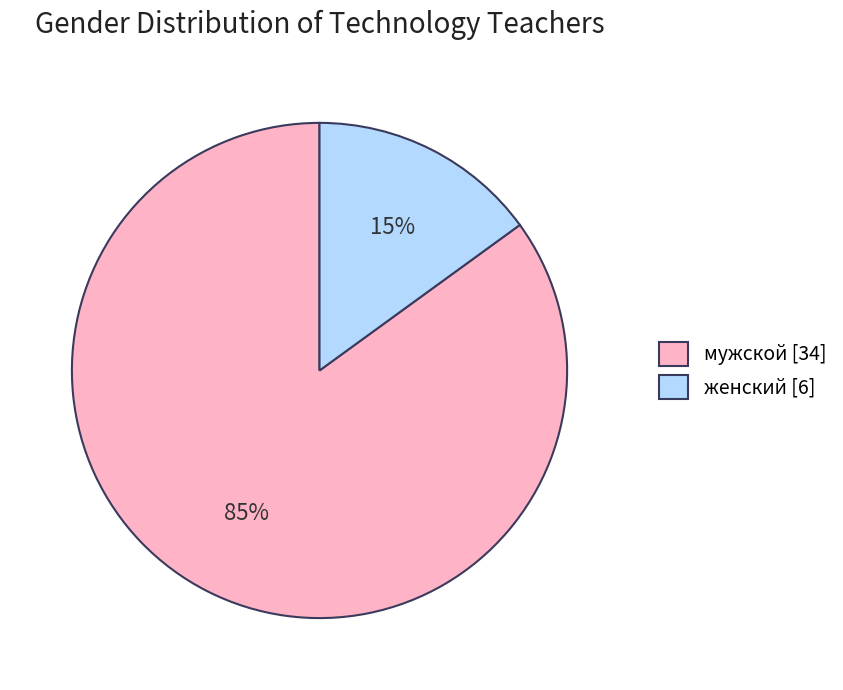

Is there a majority slice in this chart?

Yes